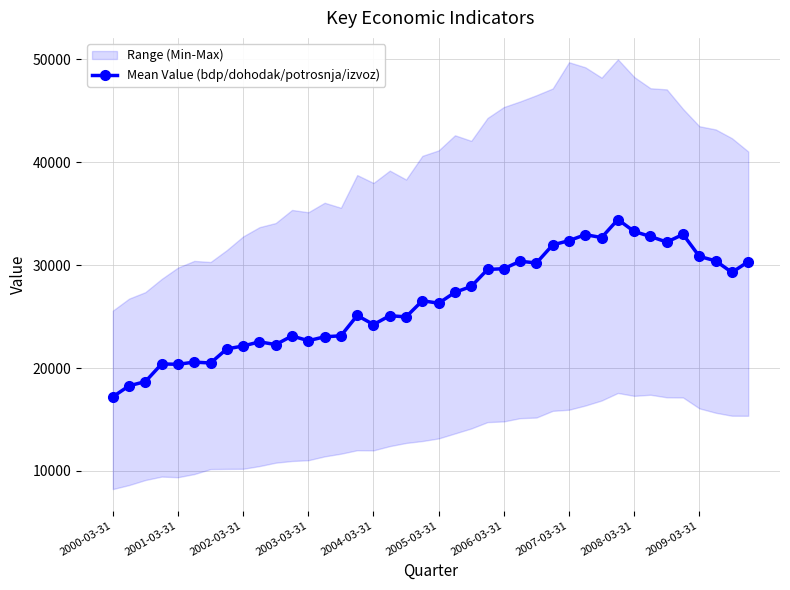

True or false: Mean Value (bdp/dohodak/potrosnja/izvoz) has more than 1 interior local peaks.

True